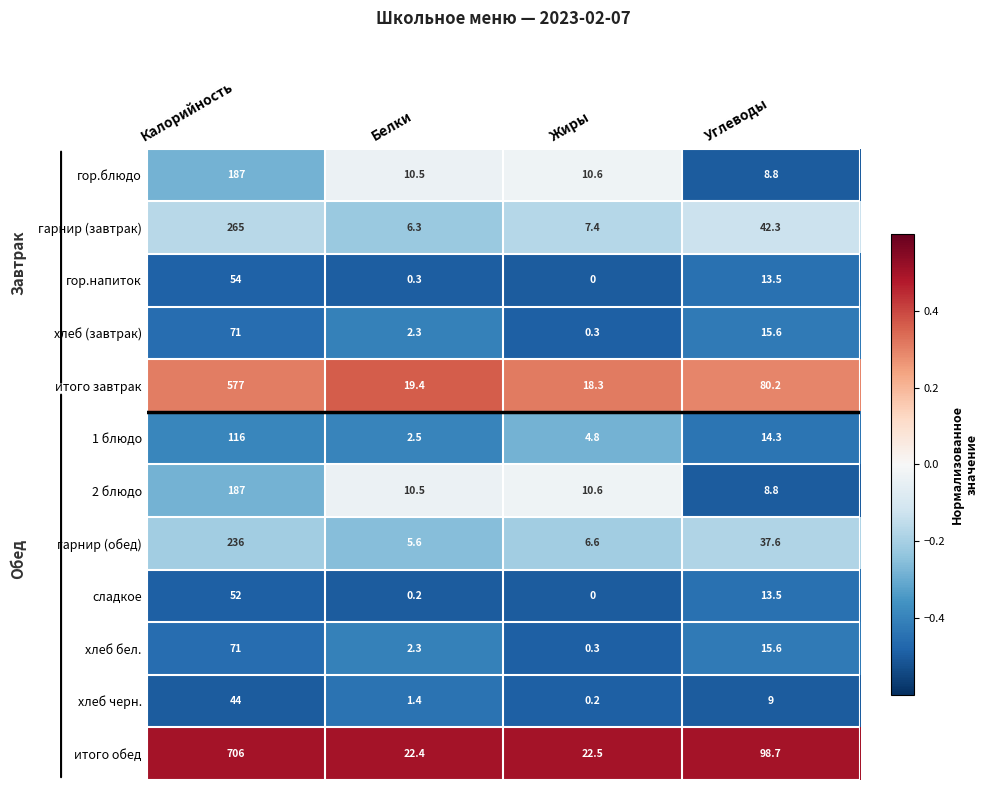

At which label is гарнир (обед) closest to 120?

Углеводы